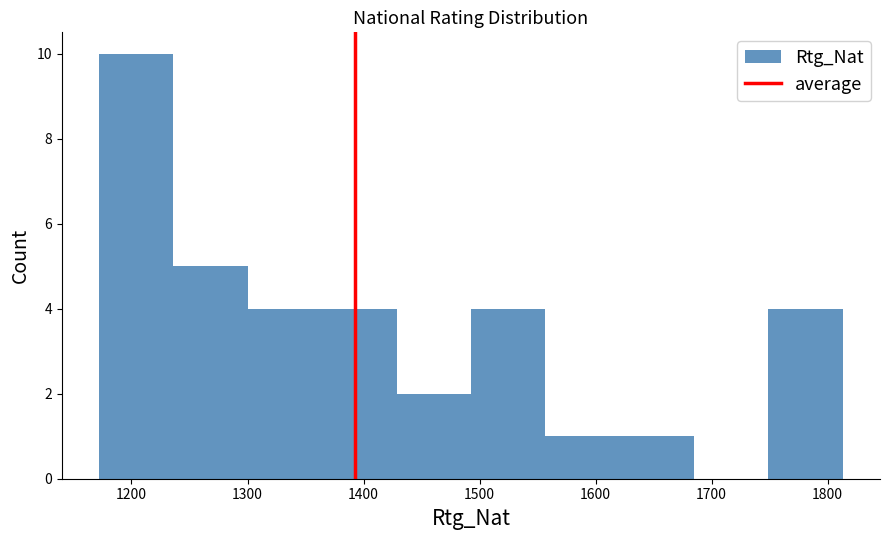

What is the height of the bar covering 1170 to 1240 on the x-axis? Neither the bar edges nor the heights are printed on the chart, so give them approximately, as read against the axes.

10